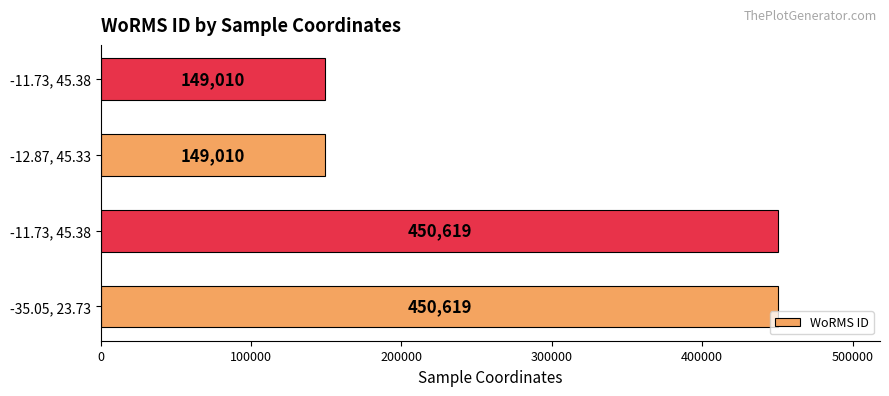

What is the difference between the maximum and minimum values?

301609